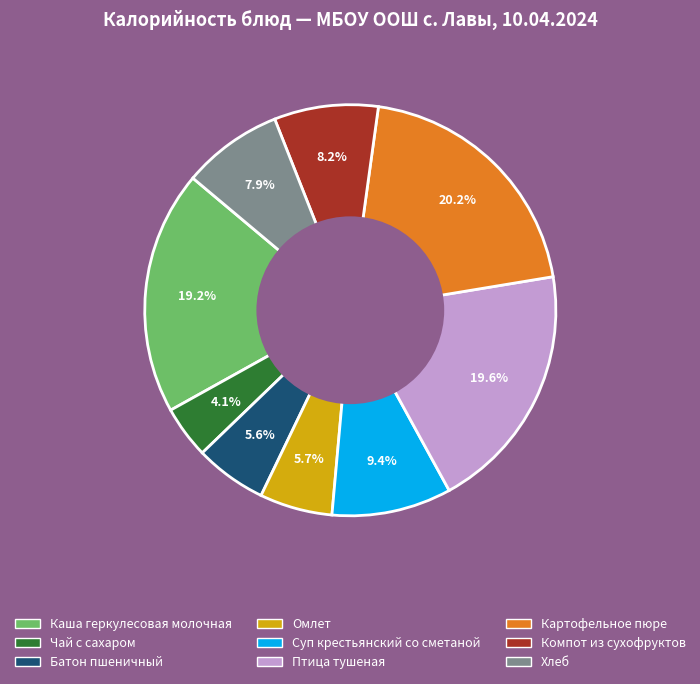

To the nearest percent, what percentage of the pie is Батон пшеничный?

6%